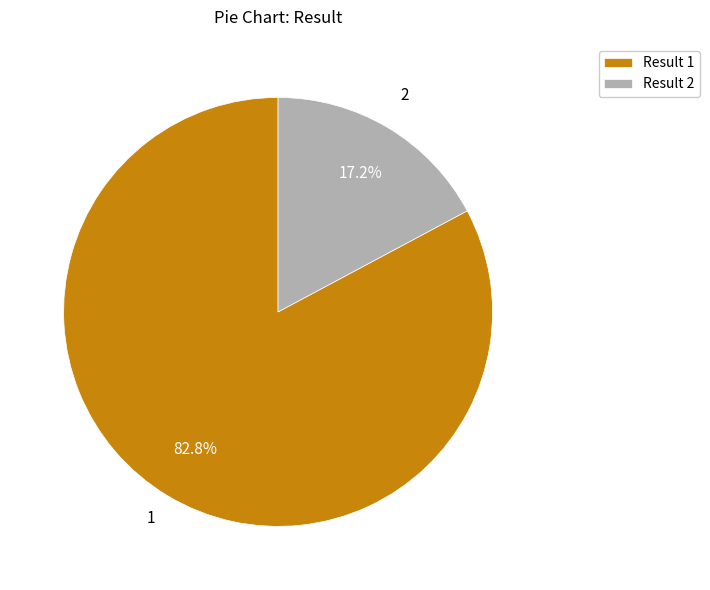

How many segments does this pie chart have?

2